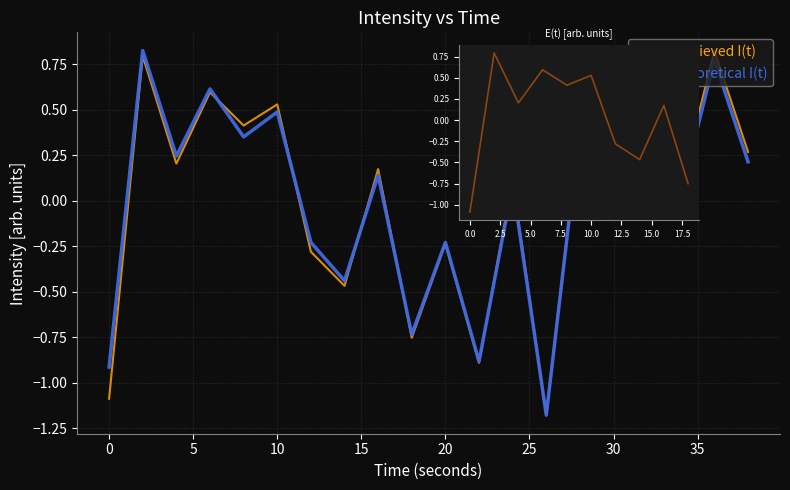

What are all the series names shown in the legend?

Retrieved I(t), Theoretical I(t)